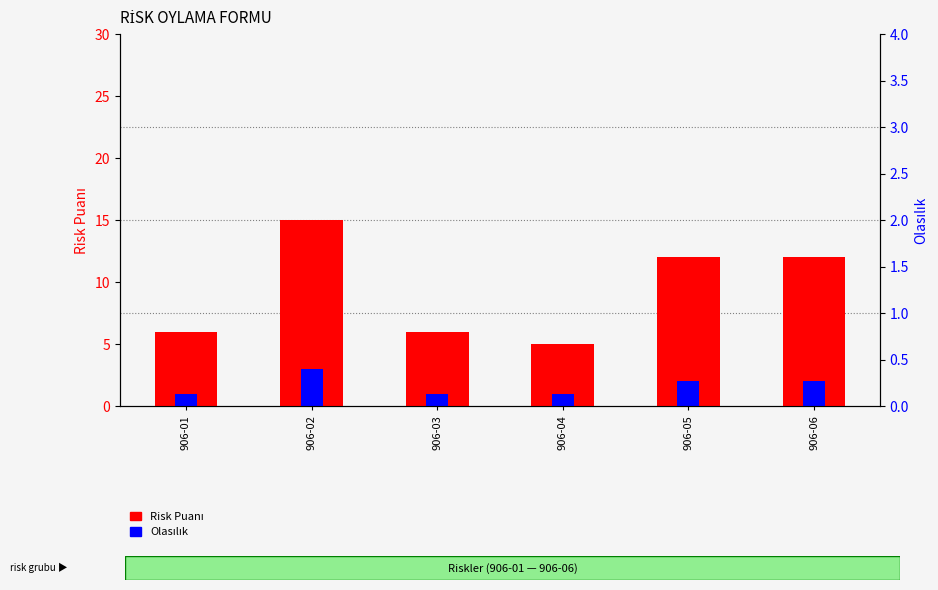

Which category has the highest value across all series?

906-02